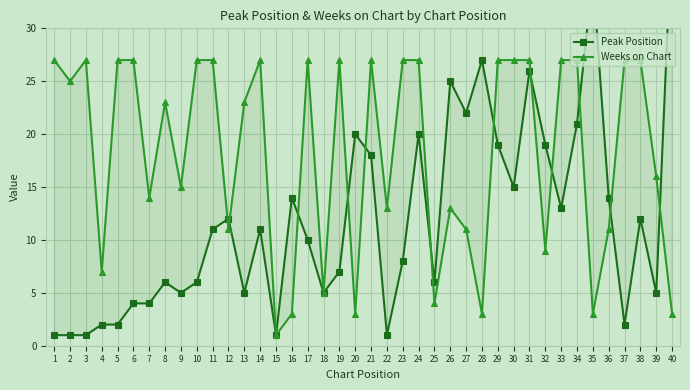

What is the difference between the highest and lowest values at 13?

18